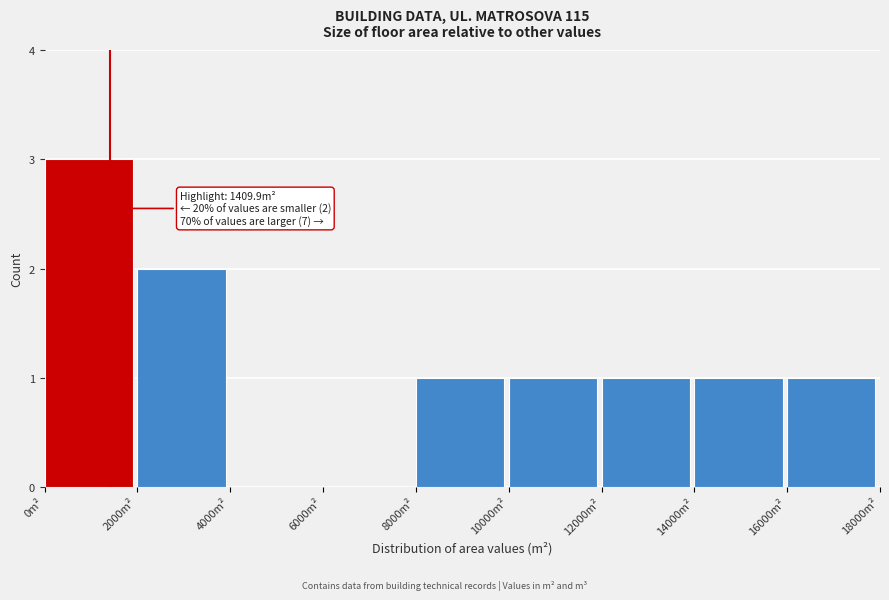

Which range on the x-axis has the tallest bar?

0 to 2000